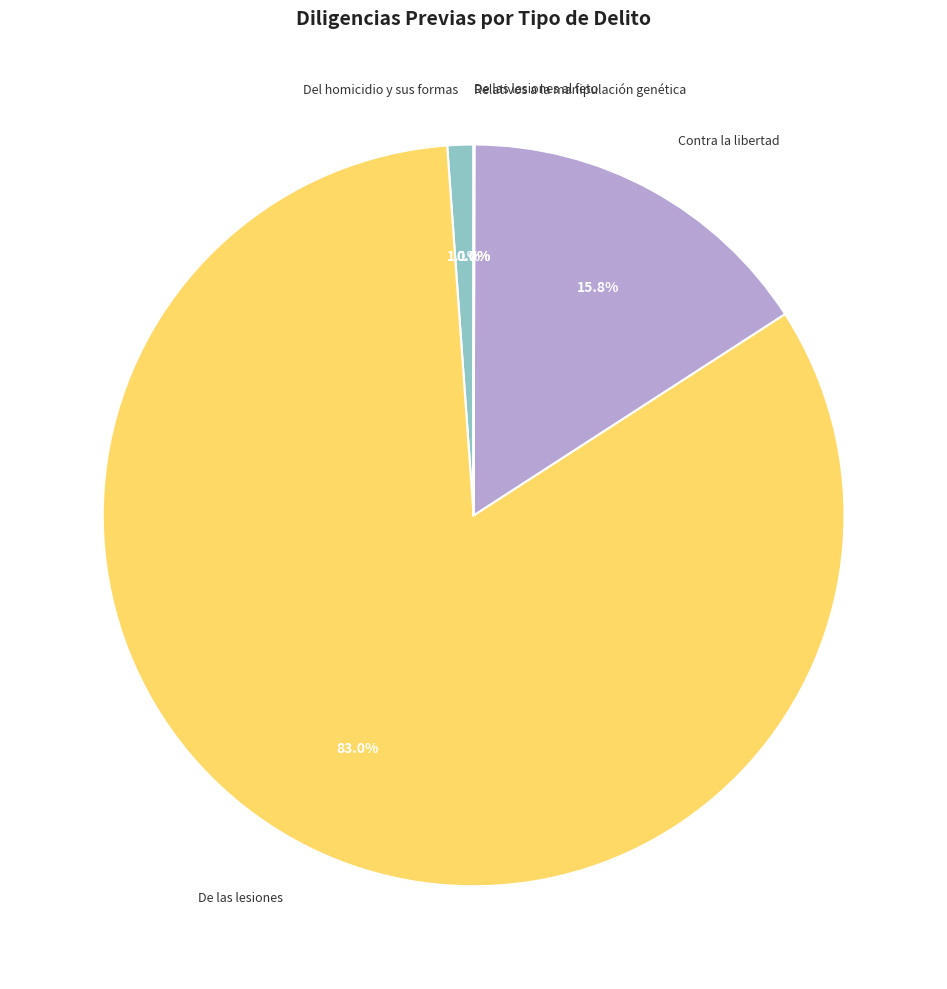

Is there a majority slice in this chart?

Yes